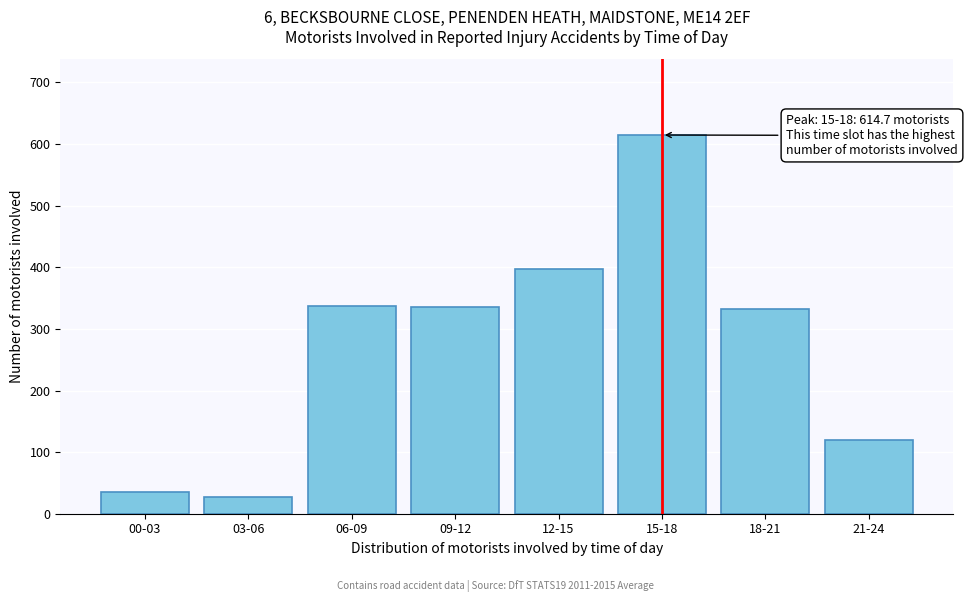

What is the sum of all values?

2199.6